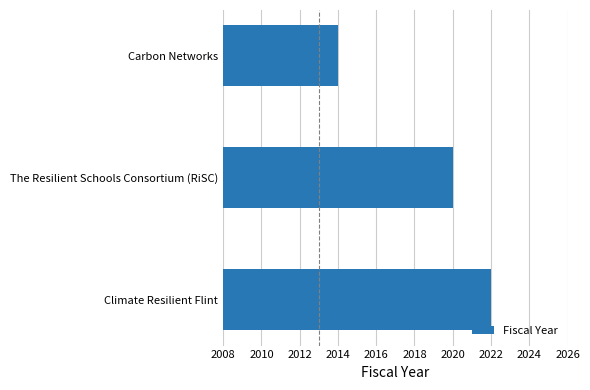

What is the ratio of the value at The Resilient Schools Consortium (RiSC) to the value at Carbon Networks?

1.0